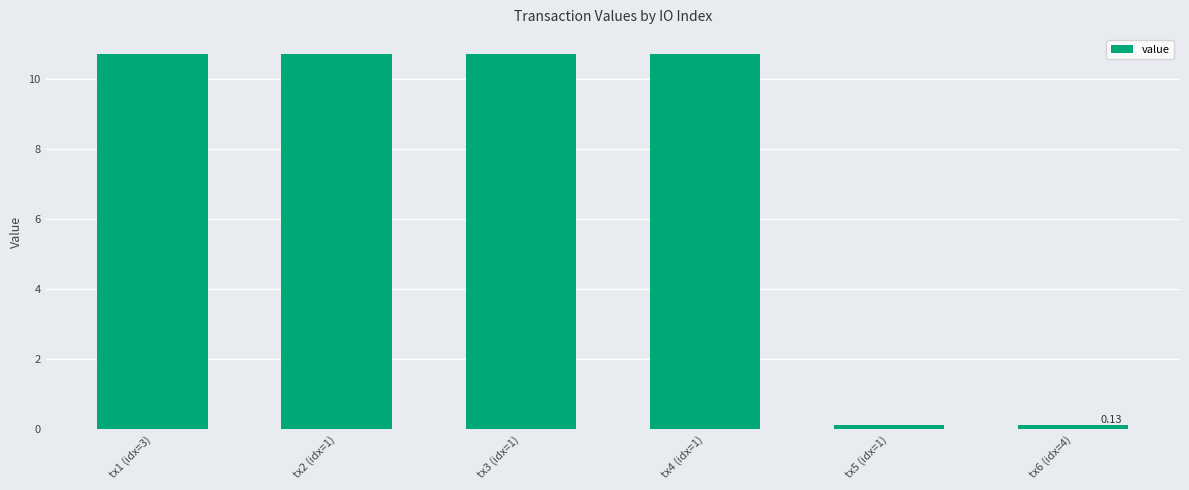

What is the sum of the values at tx3 (idx=1) and tx1 (idx=3)?

21.5